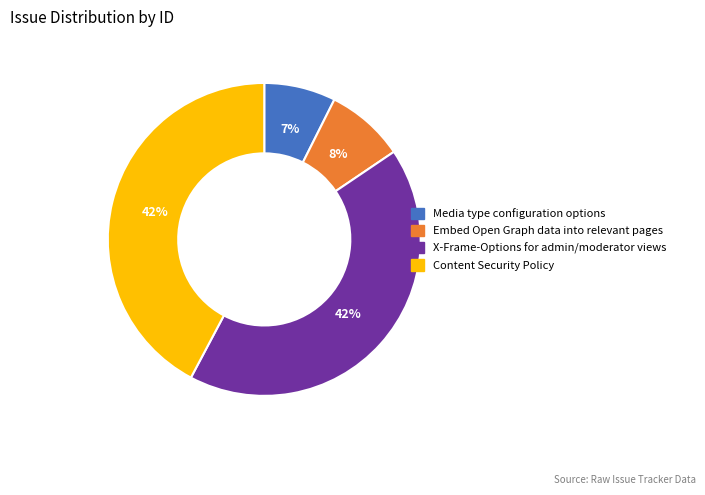

How many slices are in this pie chart?

4